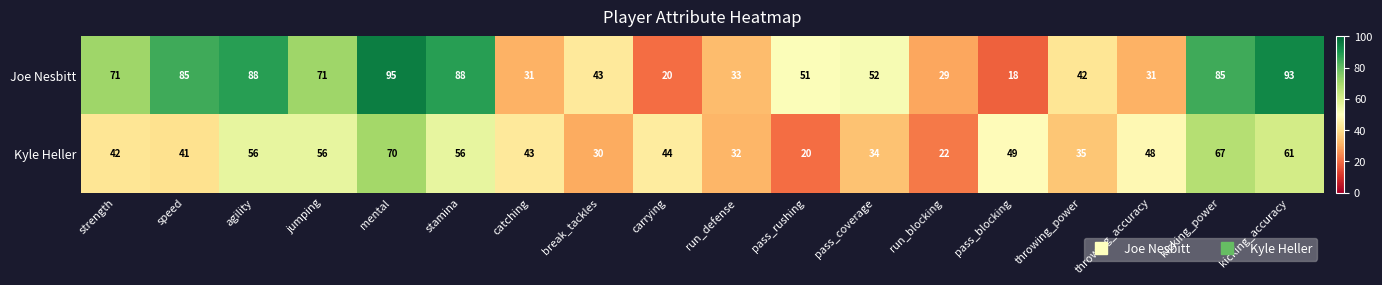

Rank the series at carrying from highest to lowest value.

Kyle Heller, Joe Nesbitt